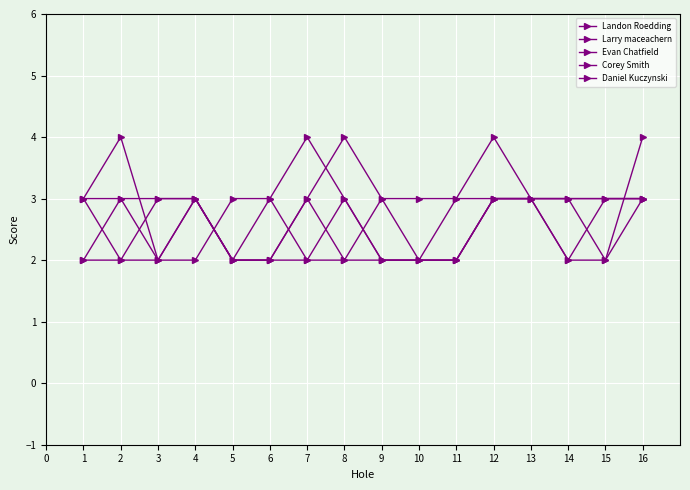

What is the greatest value displayed?

4